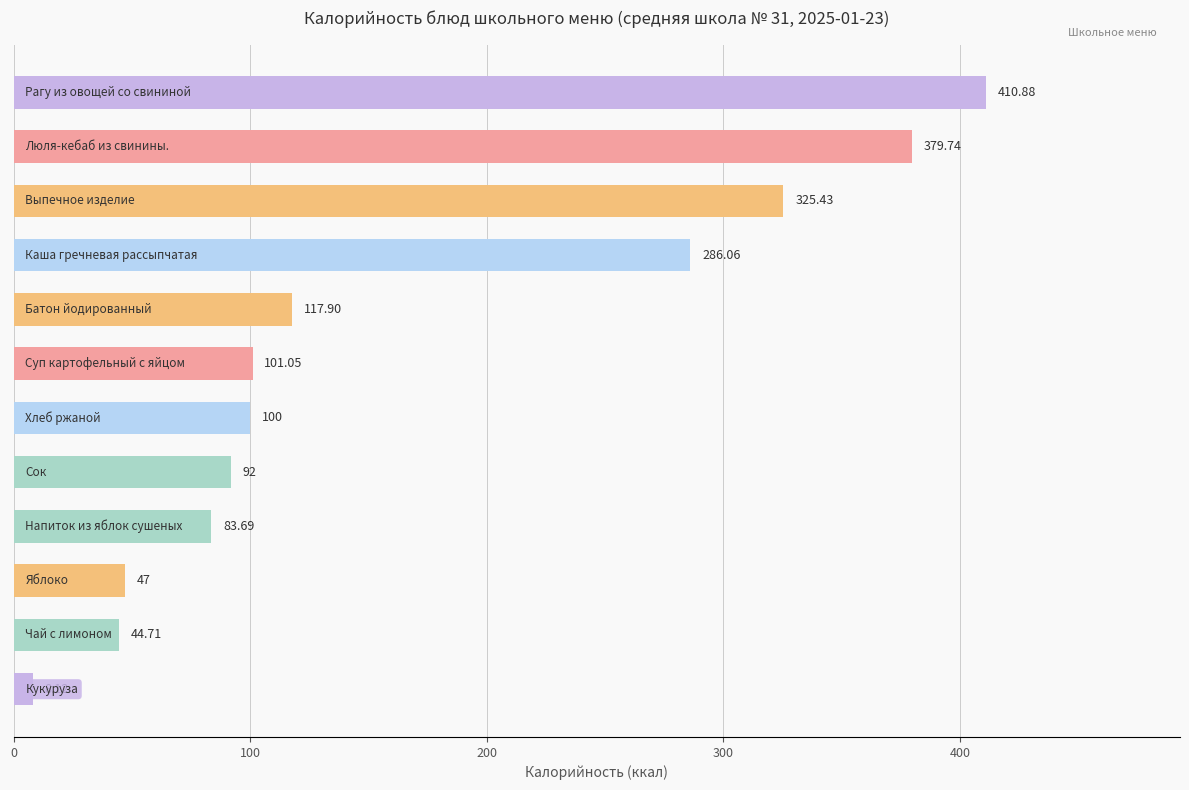

What is the difference between the maximum and second lowest values?

366.2